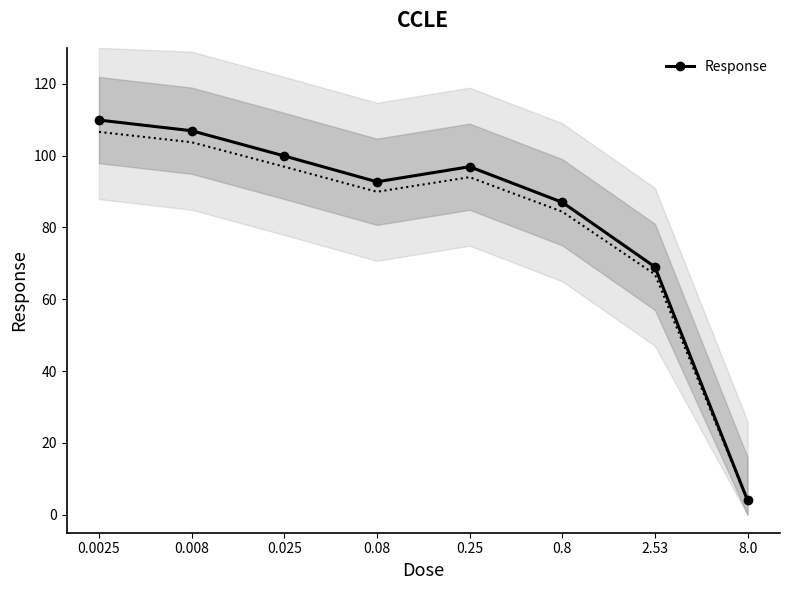

Which label corresponds to the smallest value in the chart?

8.0